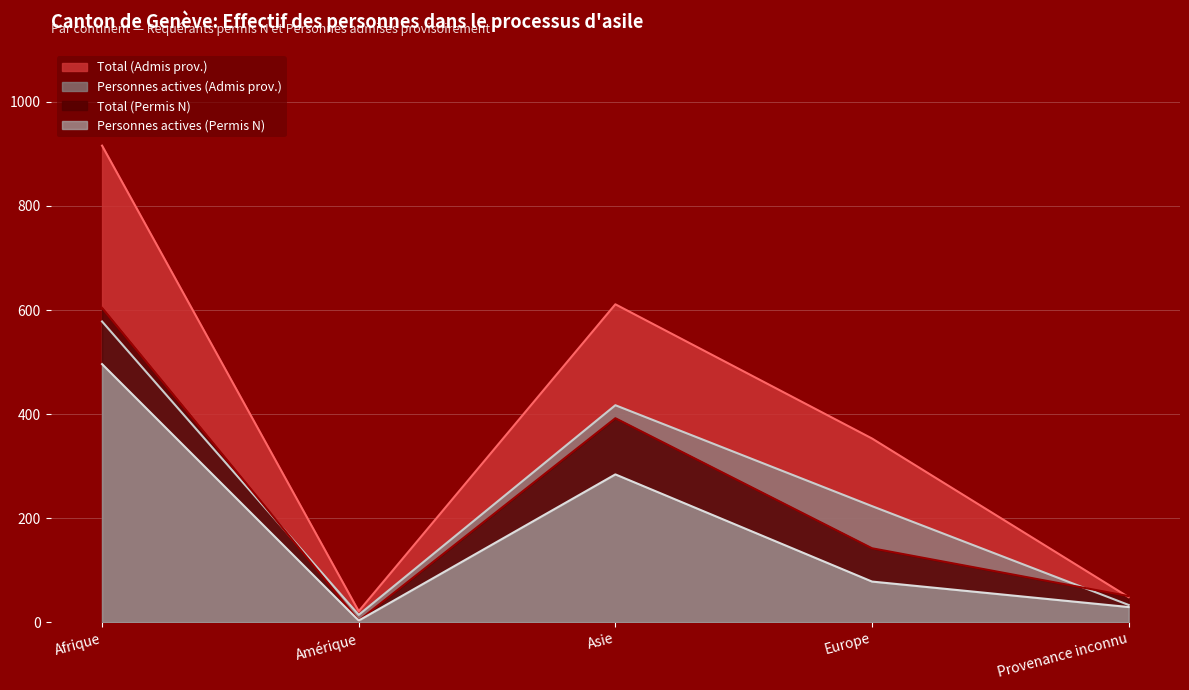

At Europe, list the series in order from smallest to largest.

Personnes actives (Permis N), Total (Permis N), Personnes actives (Admis prov.), Total (Admis prov.)